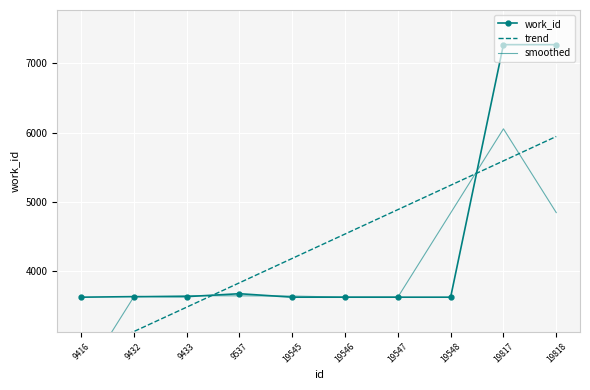

Which series ends up on top after the final intersection of trend and work_id?

work_id